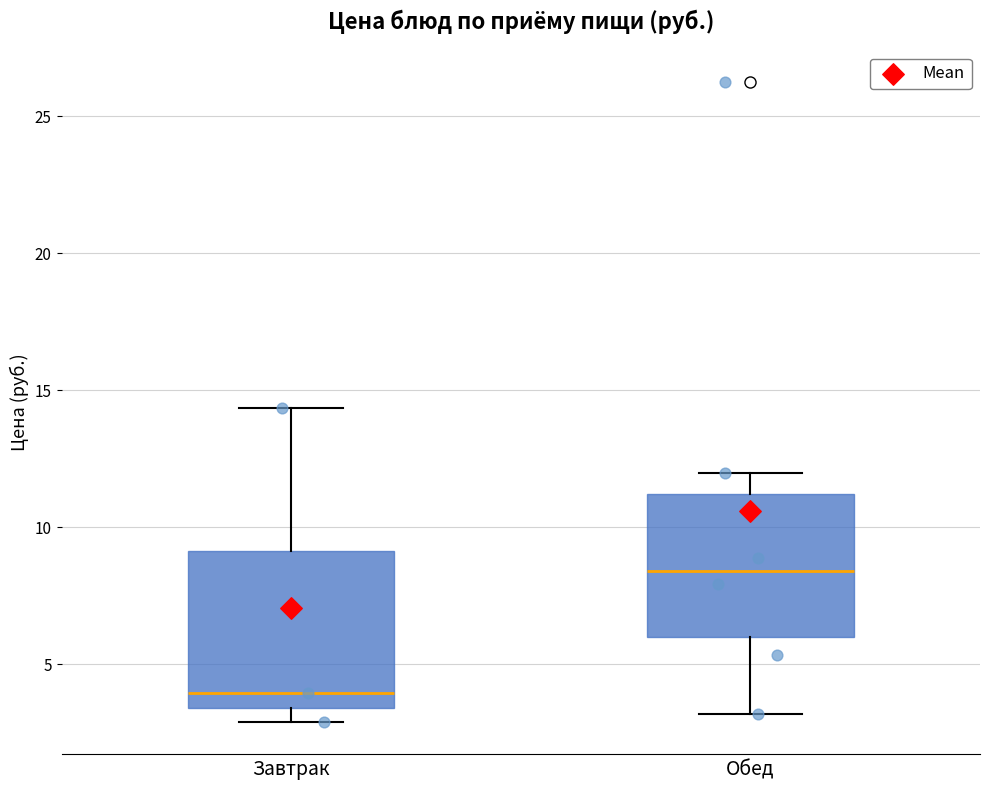

Which box's median line is the lowest?

Завтрак